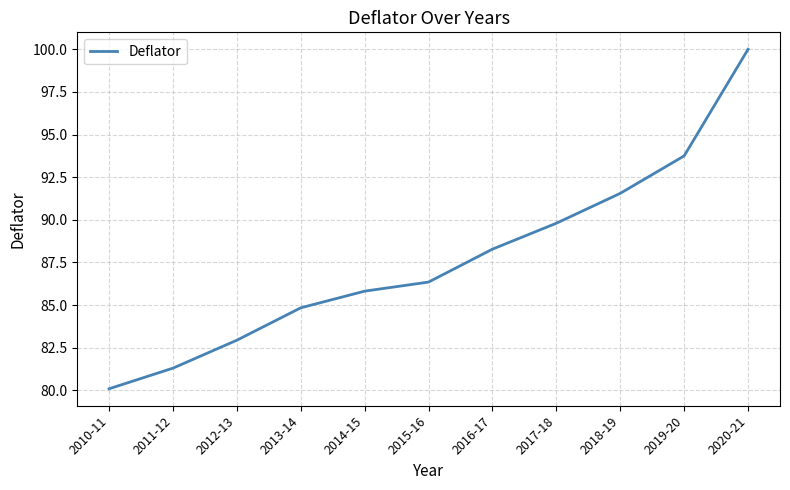

List the labels in order of value, largest first.

2020-21, 2019-20, 2018-19, 2017-18, 2016-17, 2015-16, 2014-15, 2013-14, 2012-13, 2011-12, 2010-11